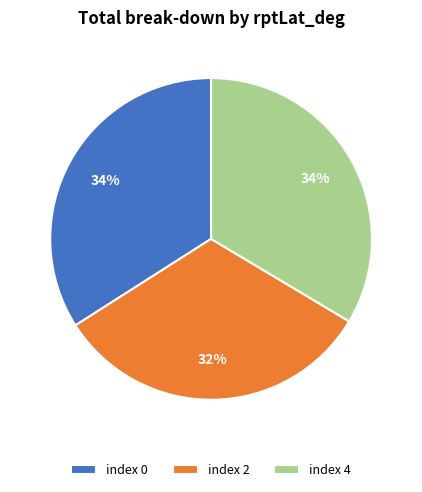

The index 2 slice represents 32% of the pie. True or false?

True